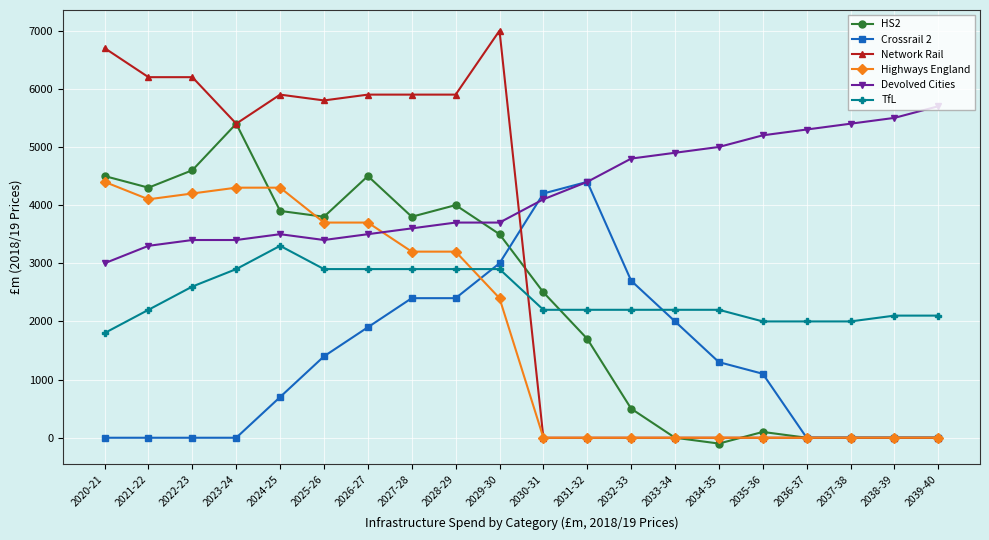

Reading left to right, extract all data points from this chart.

HS2: 4500	4300	4600	5400	3900	3800	4500	3800	4000	3500	2500	1700	500	0	-100	100	0	0	0	0
Crossrail 2: 0	0	0	0	700	1400	1900	2400	2400	3000	4200	4400	2700	2000	1300	1100	0	0	0	0
Network Rail: 6700	6200	6200	5400	5900	5800	5900	5900	5900	7000	0	0	0	0	0	0	0	0	0	0
Highways England: 4400	4100	4200	4300	4300	3700	3700	3200	3200	2400	0	0	0	0	0	0	0	0	0	0
Devolved Cities: 3000	3300	3400	3400	3500	3400	3500	3600	3700	3700	4100	4400	4800	4900	5000	5200	5300	5400	5500	5700
TfL: 1800	2200	2600	2900	3300	2900	2900	2900	2900	2900	2200	2200	2200	2200	2200	2000	2000	2000	2100	2100